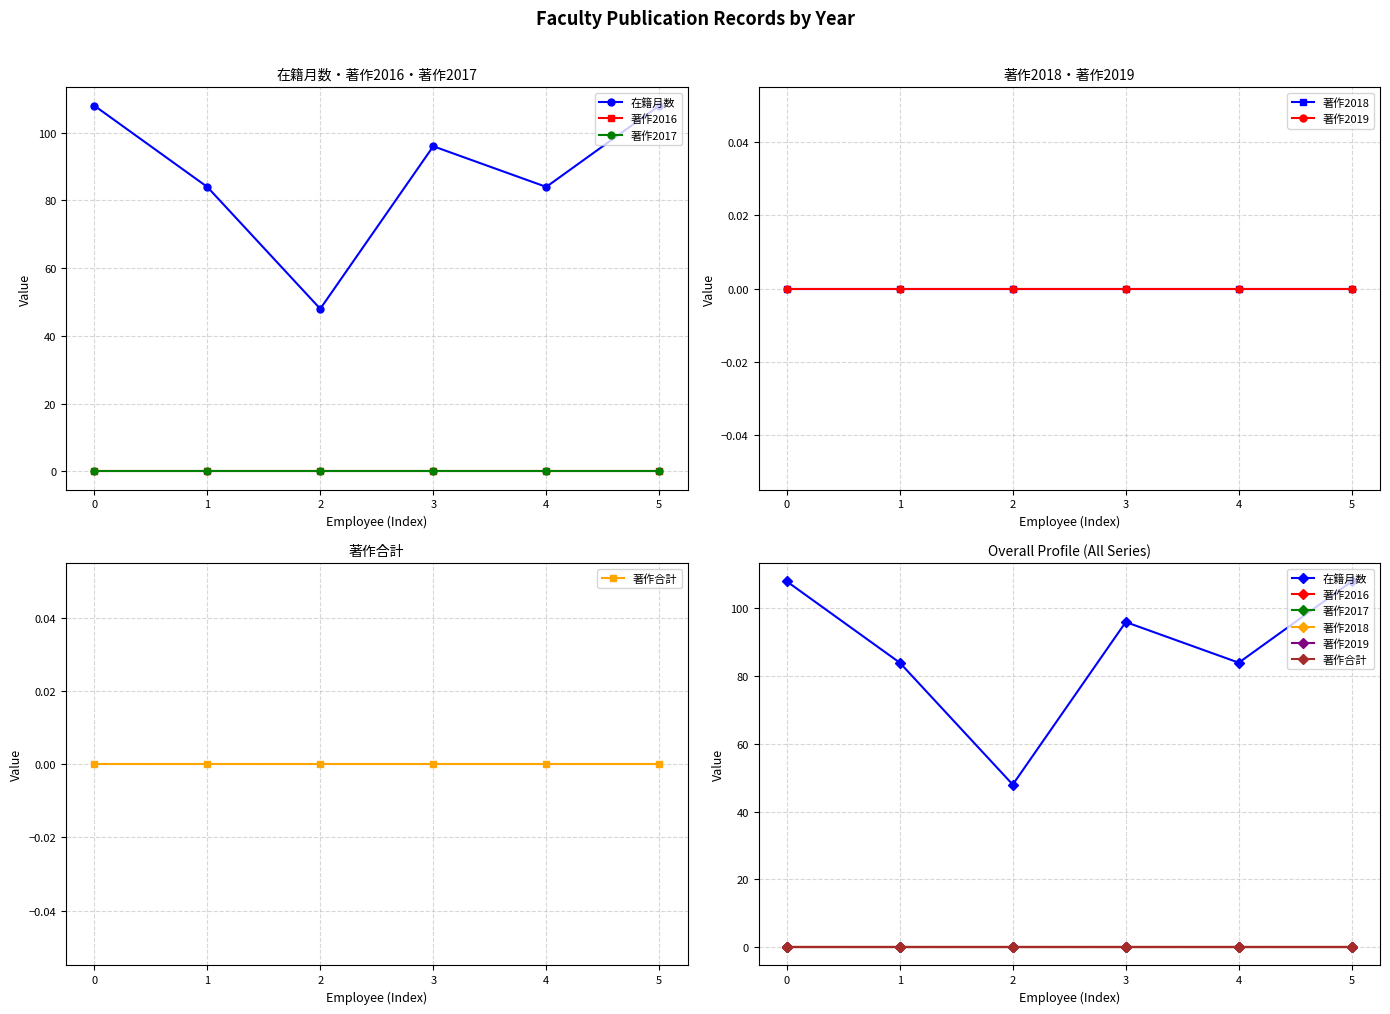

Which series has the largest range (max minus min)?

在籍月数